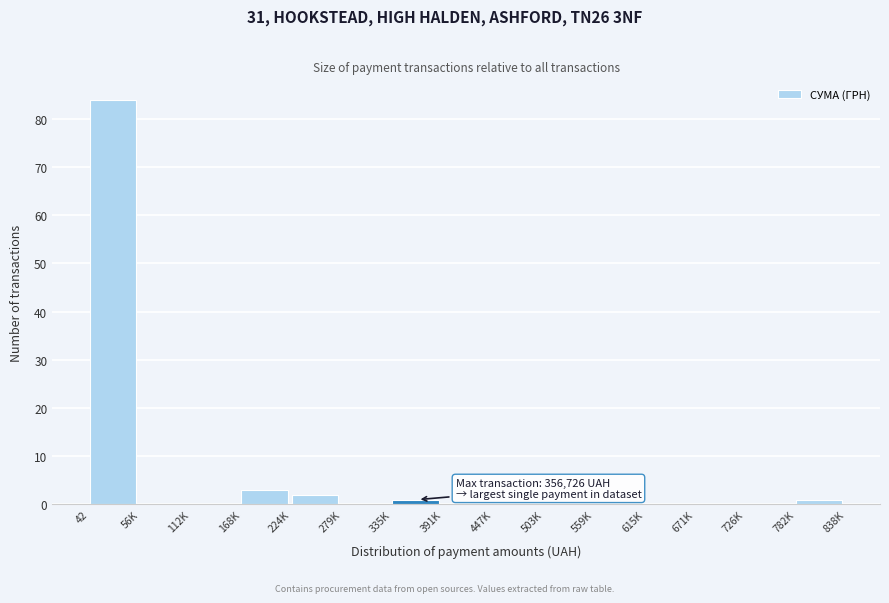

Reading right to left, list all the values displayed in this chart.

782K=1	726K=0	671K=0	615K=0	559K=0	503K=0	447K=0	391K=0	335K=1	279K=0	224K=2	168K=3	112K=0	56K=0	42=84